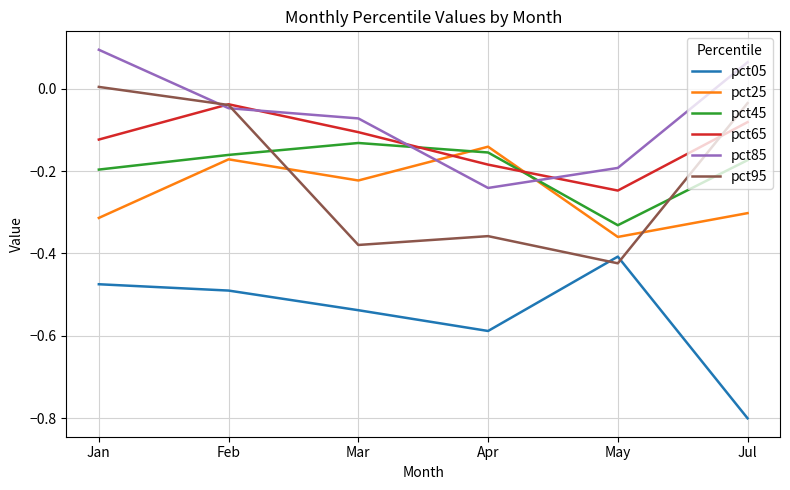

What position from the left is May?

5